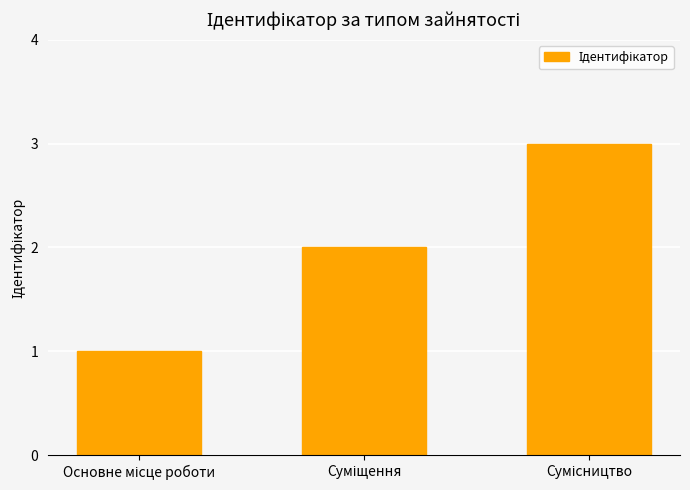

What is the greatest value displayed?

3